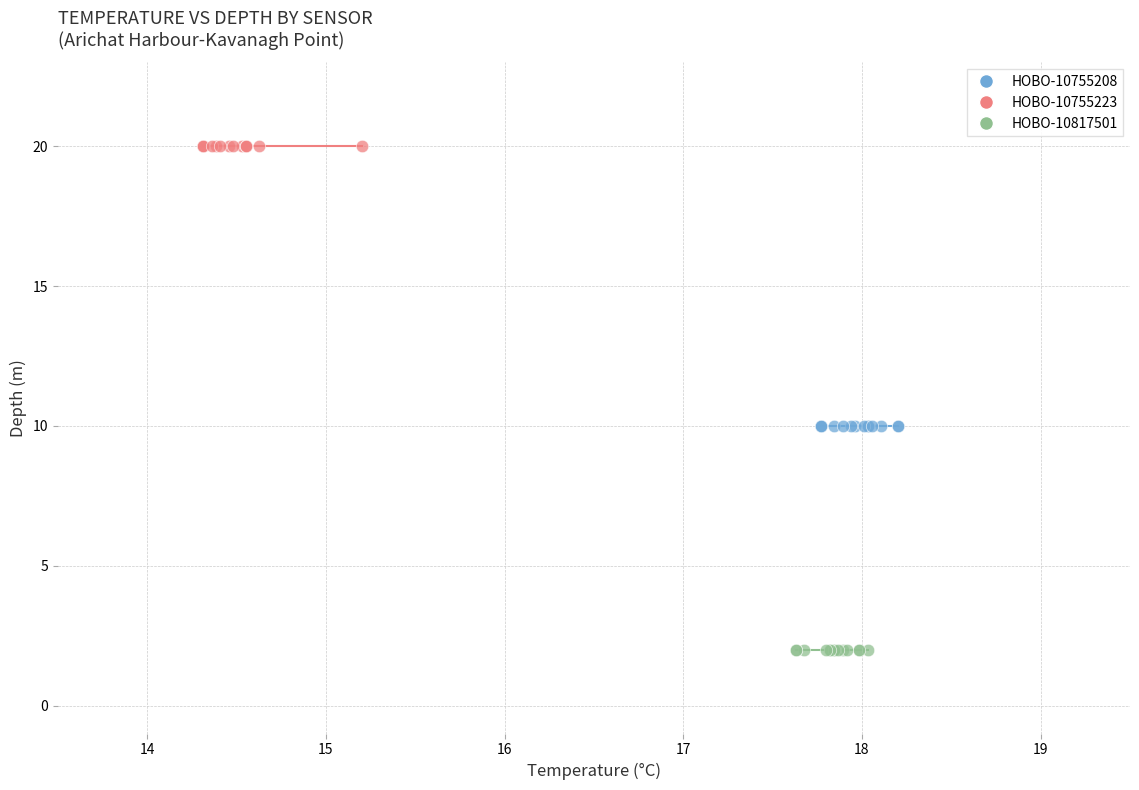

Which series reaches the minimum Y coordinate?

HOBO-10817501